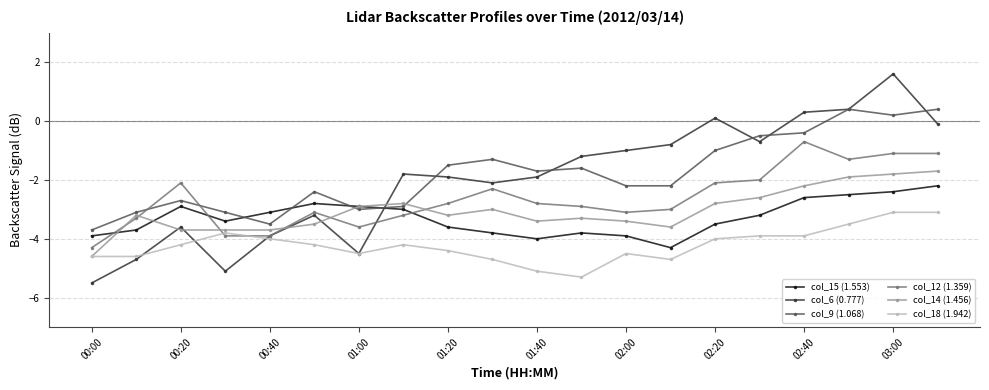

Which series has the largest range (max minus min)?

col_6 (0.777)